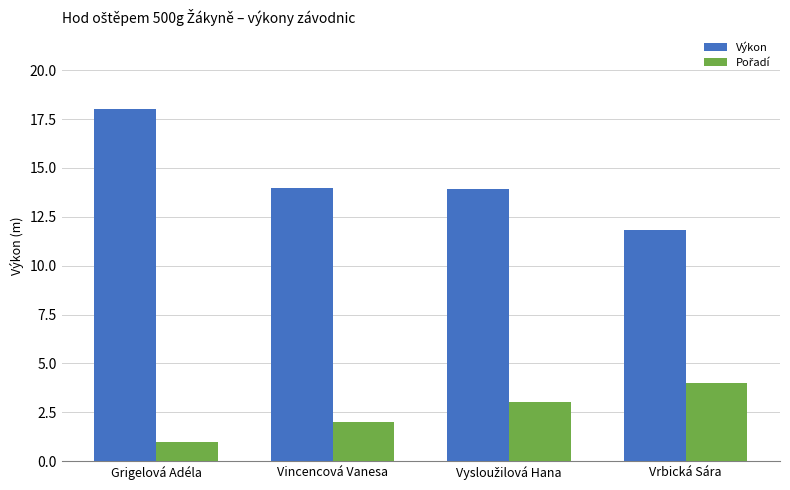

What position from the right is Vrbická Sára?

1